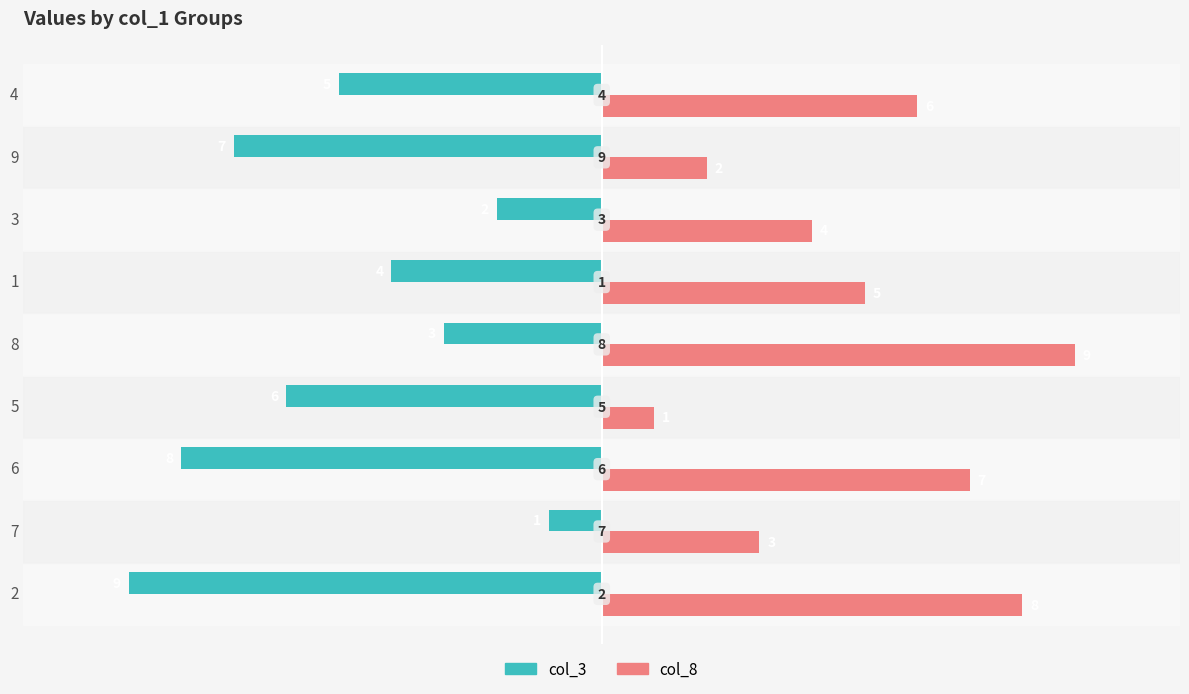

What is the difference between the highest and lowest values at 3?

6